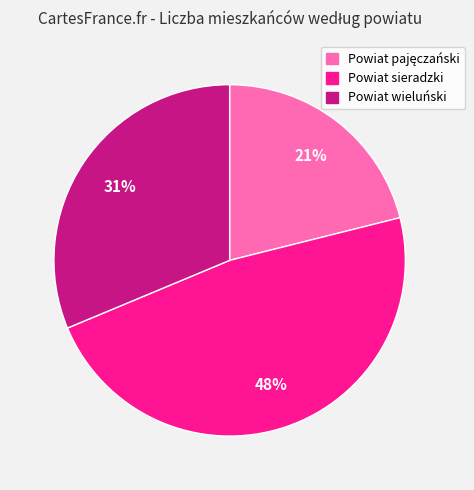

To the nearest percent, what portion does Powiat wieluński represent?

31%